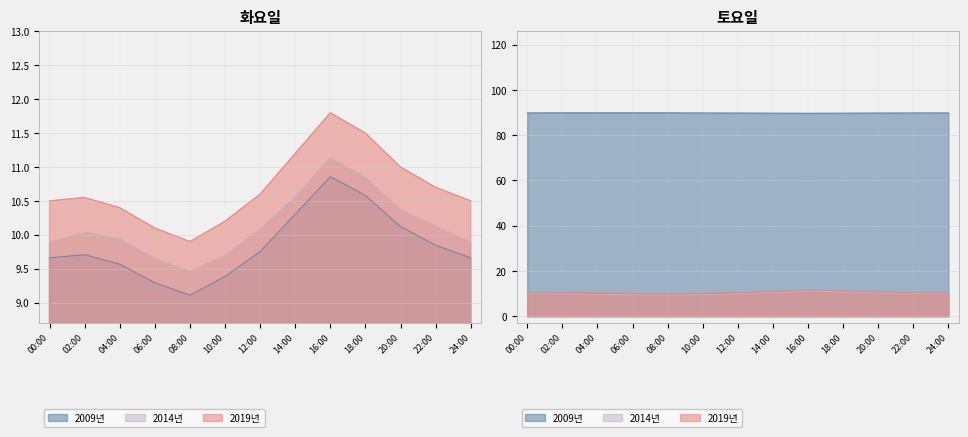

Which series has the largest total across all categories?

humidity